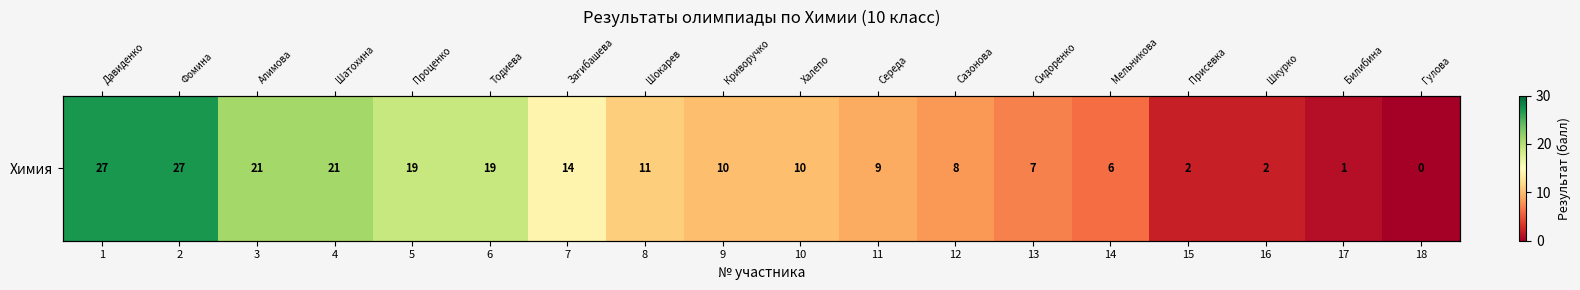

Reading left to right, extract all data points from this chart.

27	27	21	21	19	19	14	11	10	10	9	8	7	6	2	2	1	0